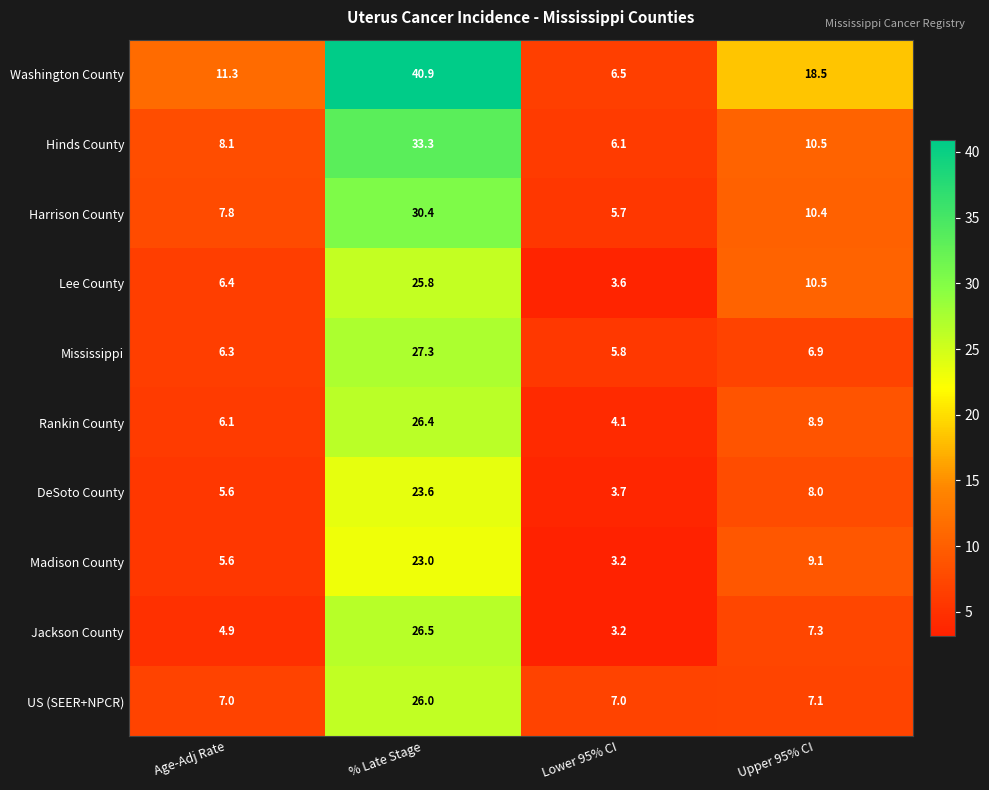

How many values in the Rankin County series exceed 8?

2